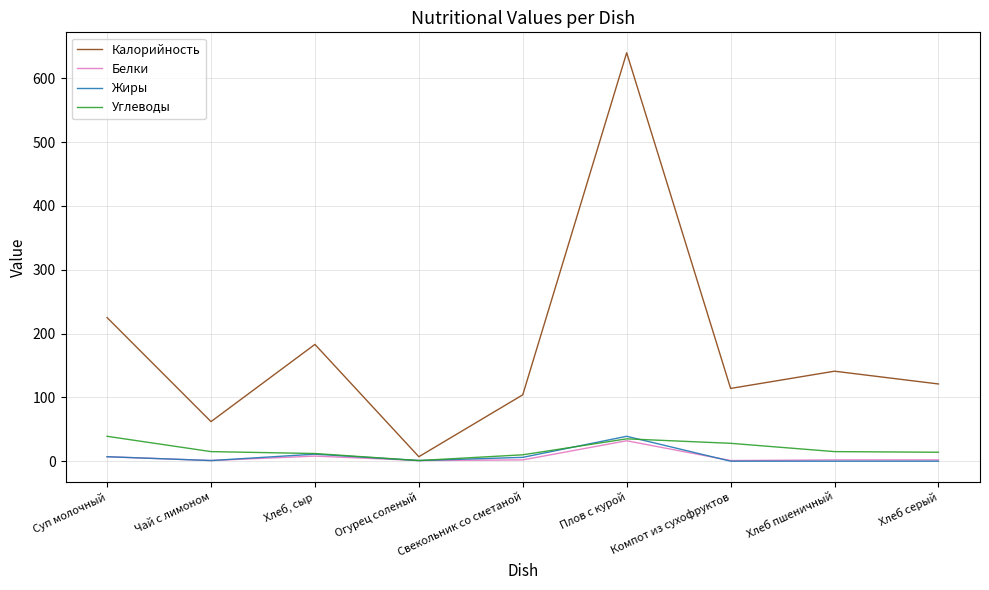

Is it true that Калорийность equals 149 at Свекольник со сметаной?

False